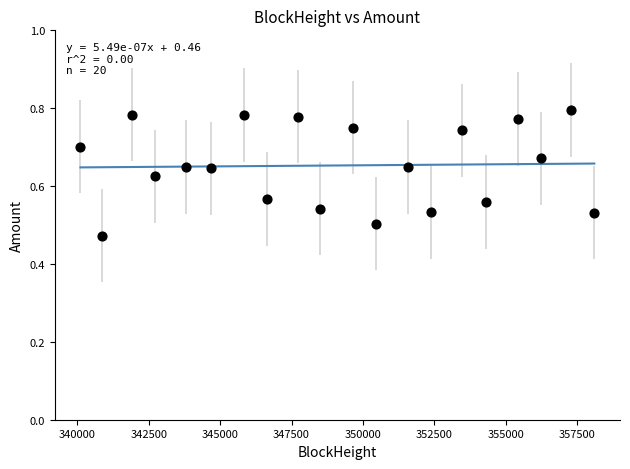

What is the range of Y values (max minus min)?

0.3